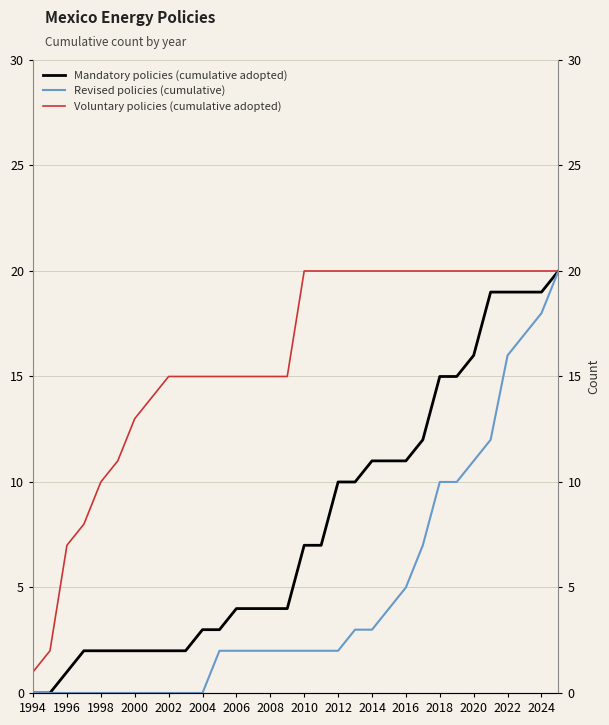

Rank the series by their average value, from highest to lowest.

Voluntary policies (cumulative adopted), Mandatory policies (cumulative adopted), Revised policies (cumulative)